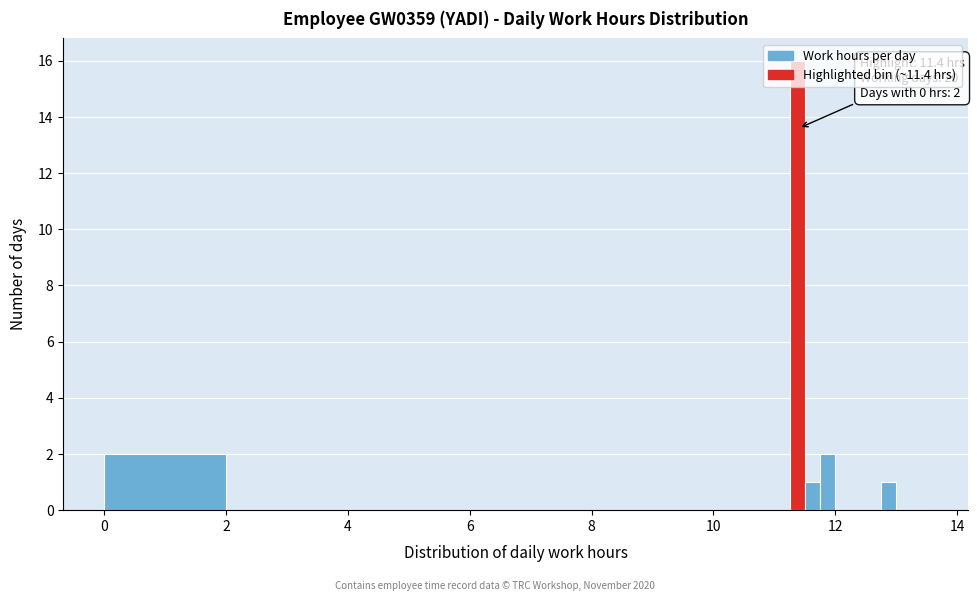

Read against the x-axis, roughly where is the centre of the tallest bar?

11.4